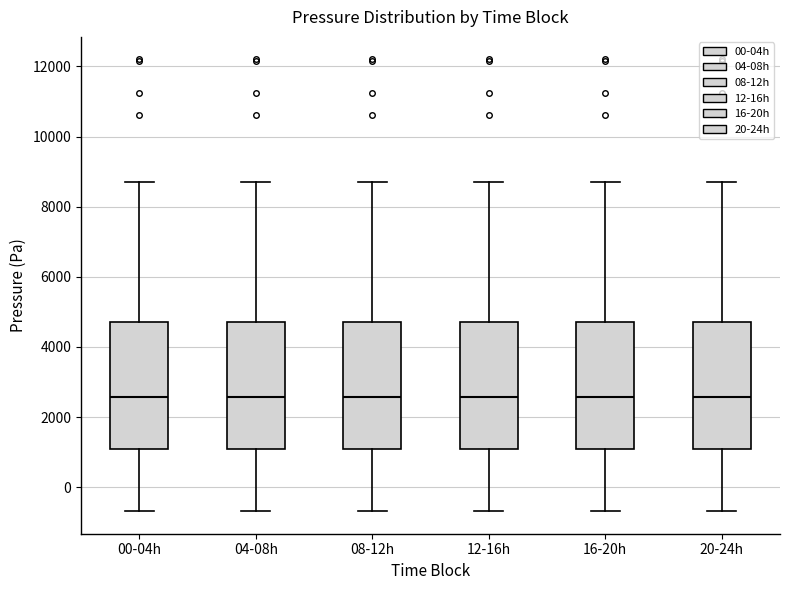

Reading left to right, transcribe this box plot: for each box, give where its median line is, the range the box spans, and where its two whiskers end, as read against the y-axis. The values are not printed on the chart, so give them approximately, as read against the axis.

00-04h: median 2600, box 1000 to 4600, whiskers -600 to 8800
04-08h: median 2600, box 1000 to 4600, whiskers -600 to 8800
08-12h: median 2600, box 1000 to 4600, whiskers -600 to 8800
12-16h: median 2600, box 1000 to 4600, whiskers -600 to 8800
16-20h: median 2600, box 1000 to 4600, whiskers -600 to 8800
20-24h: median 2600, box 1000 to 4600, whiskers -600 to 8800